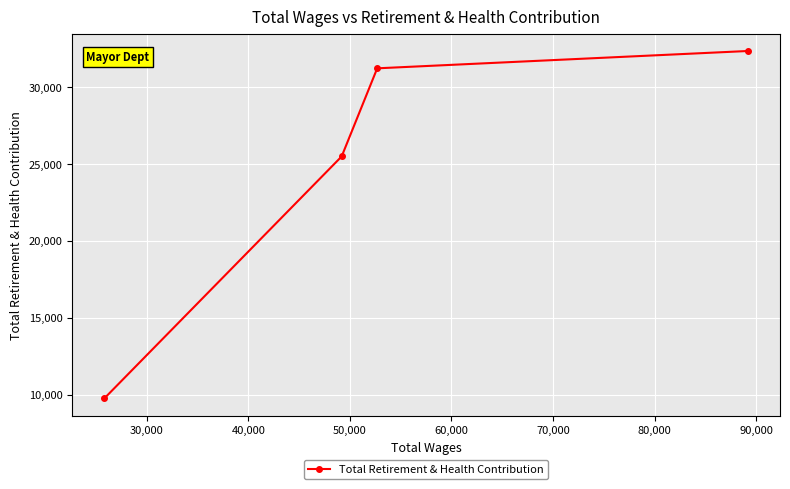

What is the maximum value shown in the chart?

32354